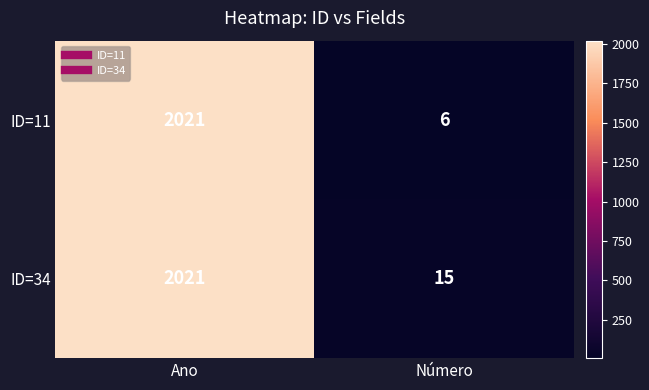

Is it true that ID=34 equals 4 at Número?

False